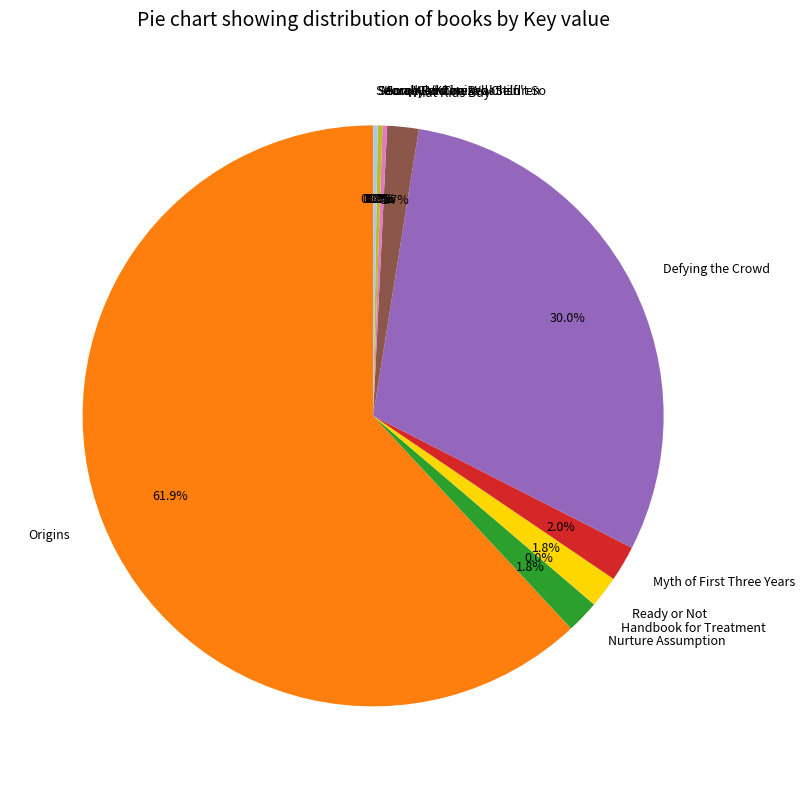

Which category has the biggest portion of the pie?

Origins